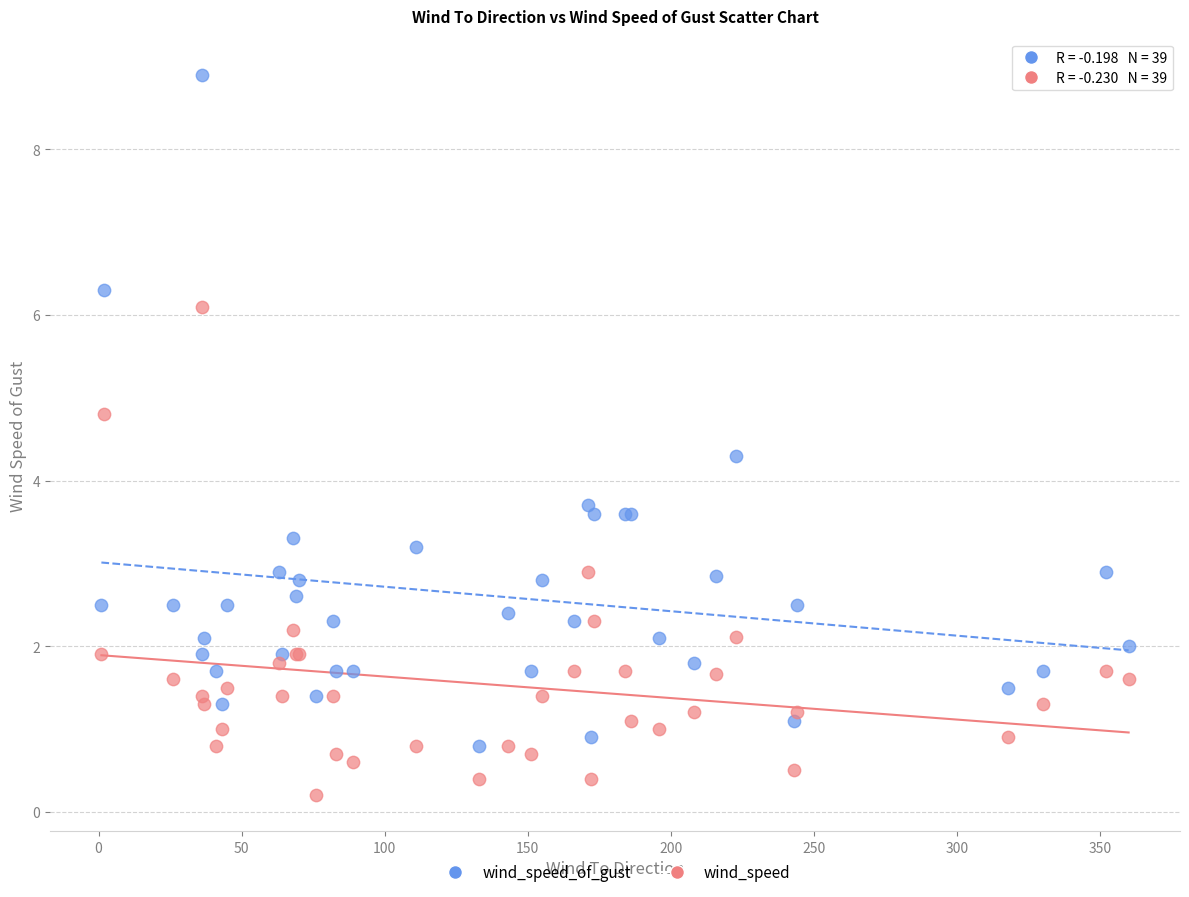

Which series has the largest Y range (max minus min)?

wind_speed_of_gust